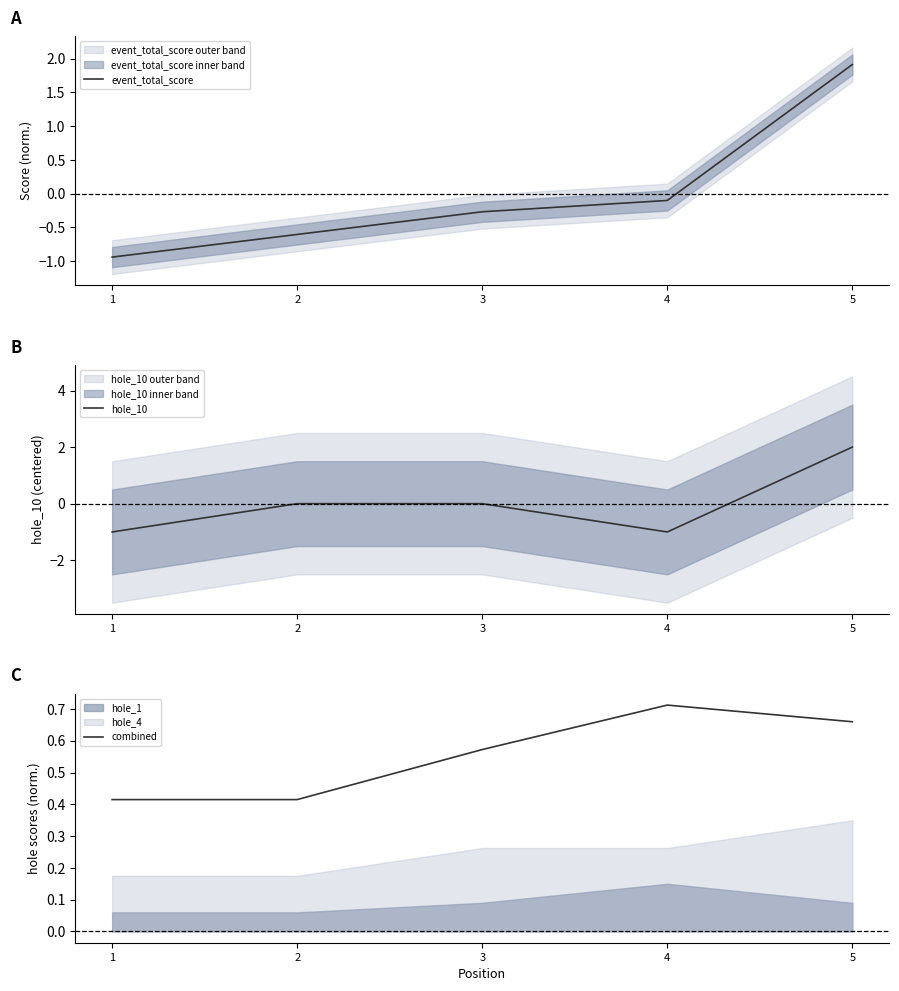

What is the highest value of the combined series?

0.7